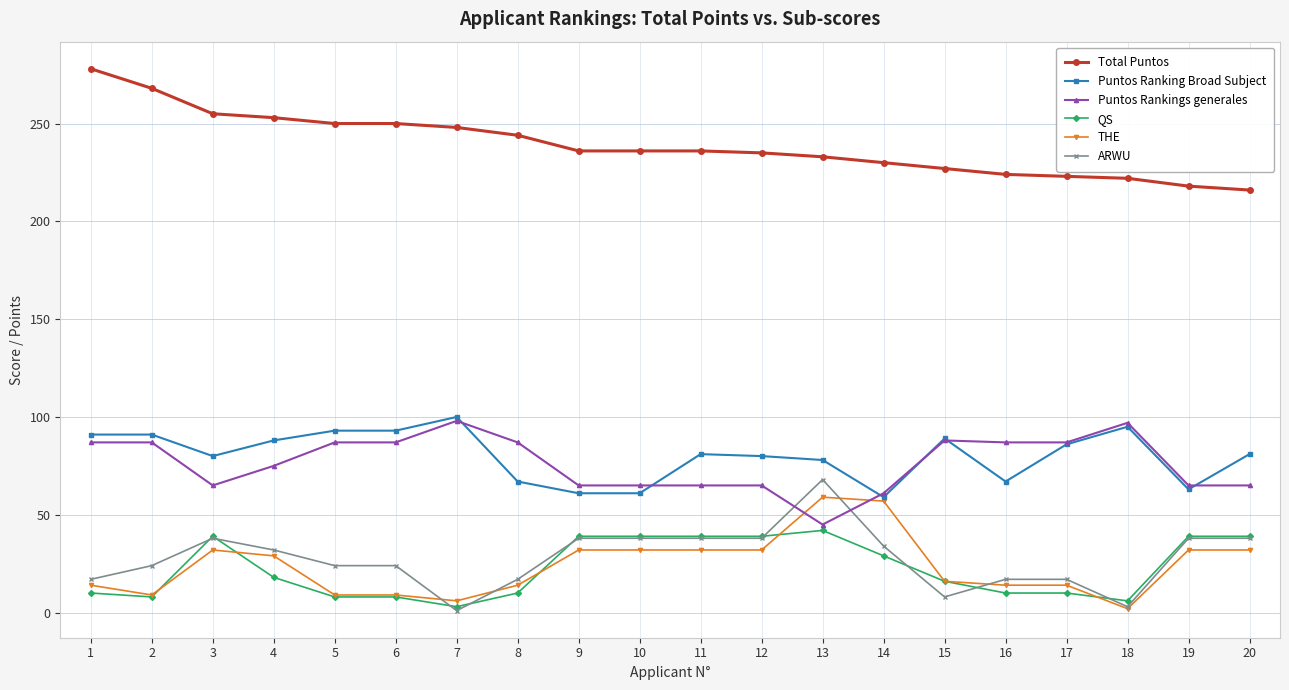

Is it true that THE equals 6 at 7?

True